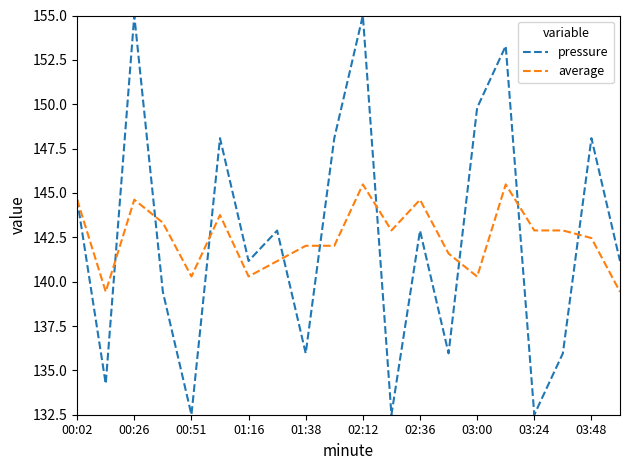

Which series has the largest range (max minus min)?

pressure